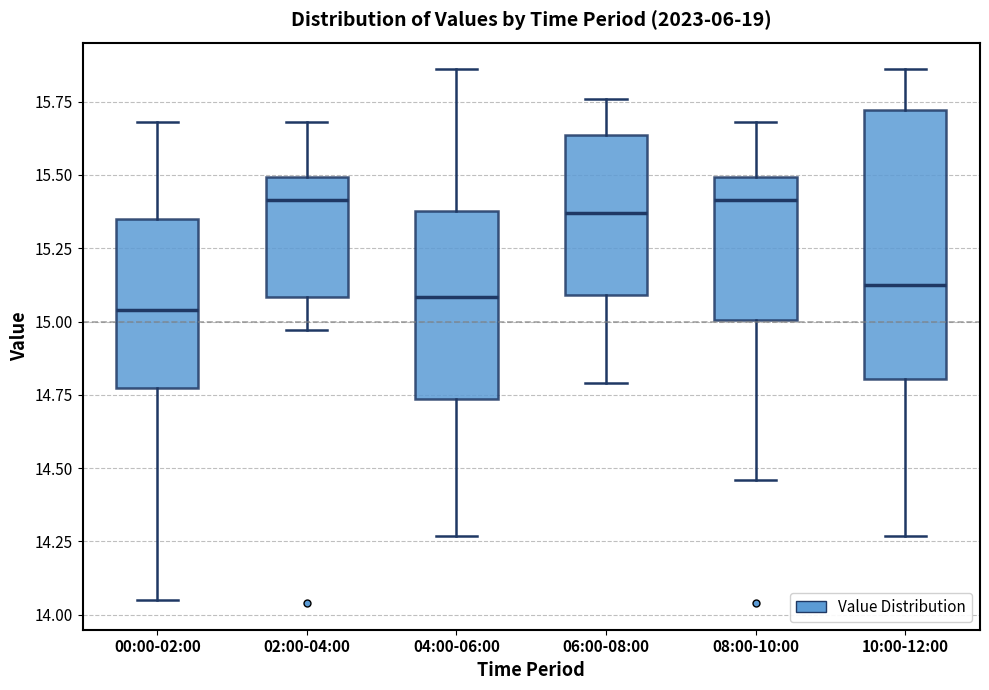

Where does the median line of the box for 00:00-02:00 sit on the y-axis? The values are not printed on the chart, so give them approximately, as read against the axis.

15.05